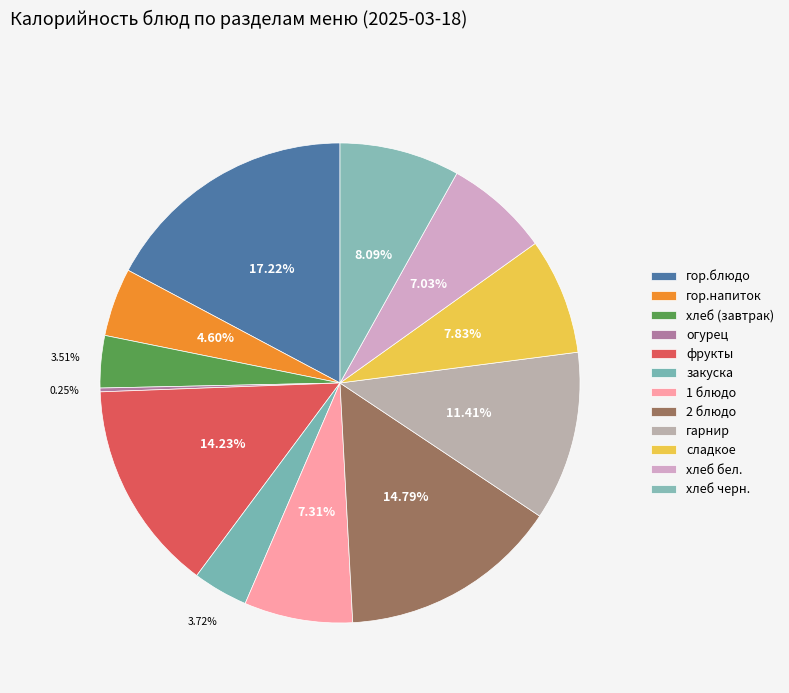

Between хлеб бел. and гарнир, which is larger?

гарнир